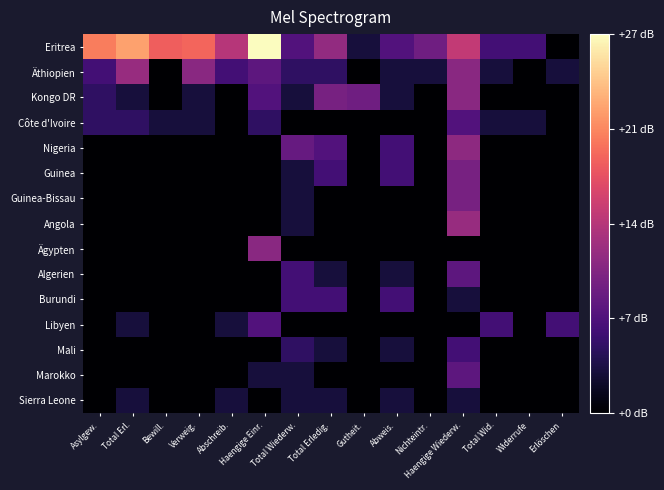

Reading left to right, extract all data points from this chart.

Eritrea: Asylgew.=20.0	Total Erl.=22.0	Bewill.=18.2	Verweig.=18.6	Abschreib.=13.8	Haengige Einr.=27.4	Total Wiederw.=7.0	Total Erledig.=11.5	Gutheit.=3.0	Abweis.=7.0	Nichteintr.=9.0	Haengige Wiederw.=14.5	Total Wid.=6.0	Widerrufe=6.0	Erlöschen=0.0
Äthiopien: Asylgew.=6.0	Total Erl.=11.8	Bewill.=0.0	Verweig.=10.8	Abschreib.=6.0	Haengige Einr.=7.8	Total Wiederw.=4.8	Total Erledig.=4.8	Gutheit.=0.0	Abweis.=3.0	Nichteintr.=3.0	Haengige Wiederw.=10.8	Total Wid.=3.0	Widerrufe=0.0	Erlöschen=3.0
Kongo DR: Asylgew.=4.8	Total Erl.=3.0	Bewill.=0.0	Verweig.=3.0	Abschreib.=0.0	Haengige Einr.=7.0	Total Wiederw.=3.0	Total Erledig.=9.5	Gutheit.=9.0	Abweis.=3.0	Nichteintr.=0.0	Haengige Wiederw.=10.8	Total Wid.=0.0	Widerrufe=0.0	Erlöschen=0.0
Côte d'Ivoire: Asylgew.=4.8	Total Erl.=4.8	Bewill.=3.0	Verweig.=3.0	Abschreib.=0.0	Haengige Einr.=4.8	Total Wiederw.=0.0	Total Erledig.=0.0	Gutheit.=0.0	Abweis.=0.0	Nichteintr.=0.0	Haengige Wiederw.=7.0	Total Wid.=3.0	Widerrufe=3.0	Erlöschen=0.0
Nigeria: Asylgew.=0.0	Total Erl.=0.0	Bewill.=0.0	Verweig.=0.0	Abschreib.=0.0	Haengige Einr.=0.0	Total Wiederw.=8.5	Total Erledig.=7.0	Gutheit.=0.0	Abweis.=6.0	Nichteintr.=0.0	Haengige Wiederw.=11.1	Total Wid.=0.0	Widerrufe=0.0	Erlöschen=0.0
Guinea: Asylgew.=0.0	Total Erl.=0.0	Bewill.=0.0	Verweig.=0.0	Abschreib.=0.0	Haengige Einr.=0.0	Total Wiederw.=3.0	Total Erledig.=6.0	Gutheit.=0.0	Abweis.=6.0	Nichteintr.=0.0	Haengige Wiederw.=9.5	Total Wid.=0.0	Widerrufe=0.0	Erlöschen=0.0
Guinea-Bissau: Asylgew.=0.0	Total Erl.=0.0	Bewill.=0.0	Verweig.=0.0	Abschreib.=0.0	Haengige Einr.=0.0	Total Wiederw.=3.0	Total Erledig.=0.0	Gutheit.=0.0	Abweis.=0.0	Nichteintr.=0.0	Haengige Wiederw.=9.5	Total Wid.=0.0	Widerrufe=0.0	Erlöschen=0.0
Angola: Asylgew.=0.0	Total Erl.=0.0	Bewill.=0.0	Verweig.=0.0	Abschreib.=0.0	Haengige Einr.=0.0	Total Wiederw.=3.0	Total Erledig.=0.0	Gutheit.=0.0	Abweis.=0.0	Nichteintr.=0.0	Haengige Wiederw.=11.8	Total Wid.=0.0	Widerrufe=0.0	Erlöschen=0.0
Ägypten: Asylgew.=0.0	Total Erl.=0.0	Bewill.=0.0	Verweig.=0.0	Abschreib.=0.0	Haengige Einr.=10.8	Total Wiederw.=0.0	Total Erledig.=0.0	Gutheit.=0.0	Abweis.=0.0	Nichteintr.=0.0	Haengige Wiederw.=0.0	Total Wid.=0.0	Widerrufe=0.0	Erlöschen=0.0
Algerien: Asylgew.=0.0	Total Erl.=0.0	Bewill.=0.0	Verweig.=0.0	Abschreib.=0.0	Haengige Einr.=0.0	Total Wiederw.=6.0	Total Erledig.=3.0	Gutheit.=0.0	Abweis.=3.0	Nichteintr.=0.0	Haengige Wiederw.=7.8	Total Wid.=0.0	Widerrufe=0.0	Erlöschen=0.0
Burundi: Asylgew.=0.0	Total Erl.=0.0	Bewill.=0.0	Verweig.=0.0	Abschreib.=0.0	Haengige Einr.=0.0	Total Wiederw.=6.0	Total Erledig.=6.0	Gutheit.=0.0	Abweis.=6.0	Nichteintr.=0.0	Haengige Wiederw.=3.0	Total Wid.=0.0	Widerrufe=0.0	Erlöschen=0.0
Libyen: Asylgew.=0.0	Total Erl.=3.0	Bewill.=0.0	Verweig.=0.0	Abschreib.=3.0	Haengige Einr.=7.0	Total Wiederw.=0.0	Total Erledig.=0.0	Gutheit.=0.0	Abweis.=0.0	Nichteintr.=0.0	Haengige Wiederw.=0.0	Total Wid.=6.0	Widerrufe=0.0	Erlöschen=6.0
Mali: Asylgew.=0.0	Total Erl.=0.0	Bewill.=0.0	Verweig.=0.0	Abschreib.=0.0	Haengige Einr.=0.0	Total Wiederw.=4.8	Total Erledig.=3.0	Gutheit.=0.0	Abweis.=3.0	Nichteintr.=0.0	Haengige Wiederw.=6.0	Total Wid.=0.0	Widerrufe=0.0	Erlöschen=0.0
Marokko: Asylgew.=0.0	Total Erl.=0.0	Bewill.=0.0	Verweig.=0.0	Abschreib.=0.0	Haengige Einr.=3.0	Total Wiederw.=3.0	Total Erledig.=0.0	Gutheit.=0.0	Abweis.=0.0	Nichteintr.=0.0	Haengige Wiederw.=7.8	Total Wid.=0.0	Widerrufe=0.0	Erlöschen=0.0
Sierra Leone: Asylgew.=0.0	Total Erl.=3.0	Bewill.=0.0	Verweig.=0.0	Abschreib.=3.0	Haengige Einr.=0.0	Total Wiederw.=3.0	Total Erledig.=3.0	Gutheit.=0.0	Abweis.=3.0	Nichteintr.=0.0	Haengige Wiederw.=3.0	Total Wid.=0.0	Widerrufe=0.0	Erlöschen=0.0